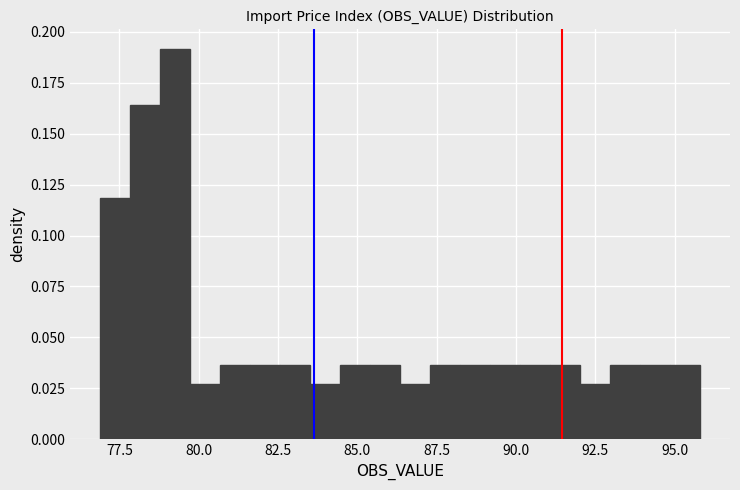

Around what value on the x-axis is the tallest bar? Give the approximate position of its centre, as read against the axis.

79.5